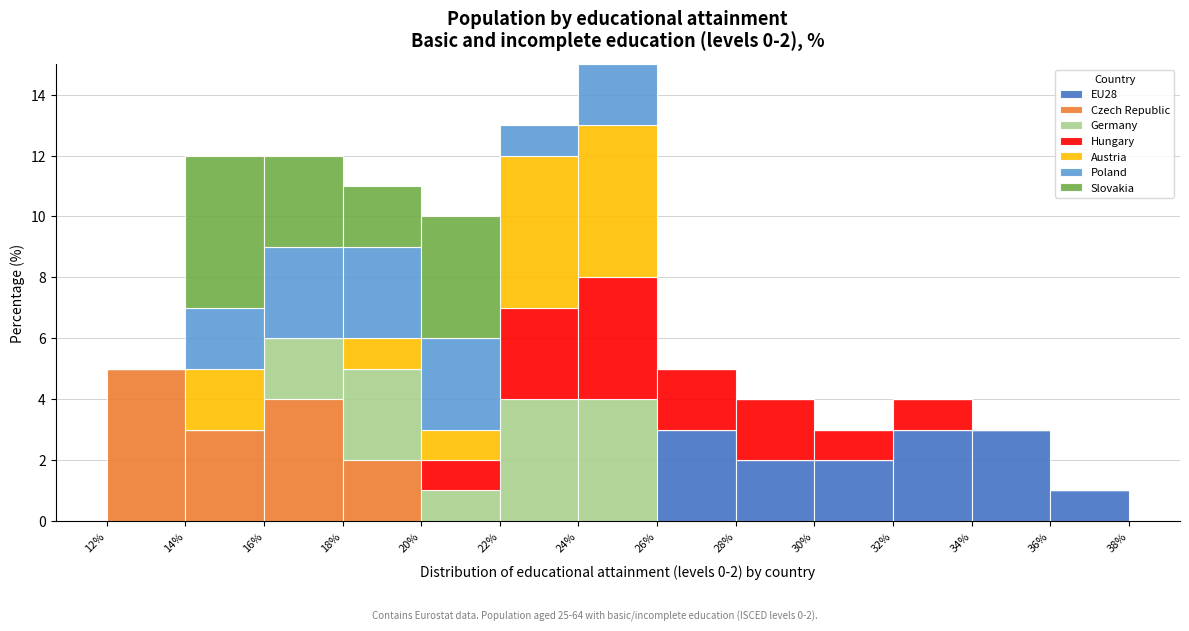

Which range on the x-axis has the tallest stacked bar (by total height)?

24% to 26%